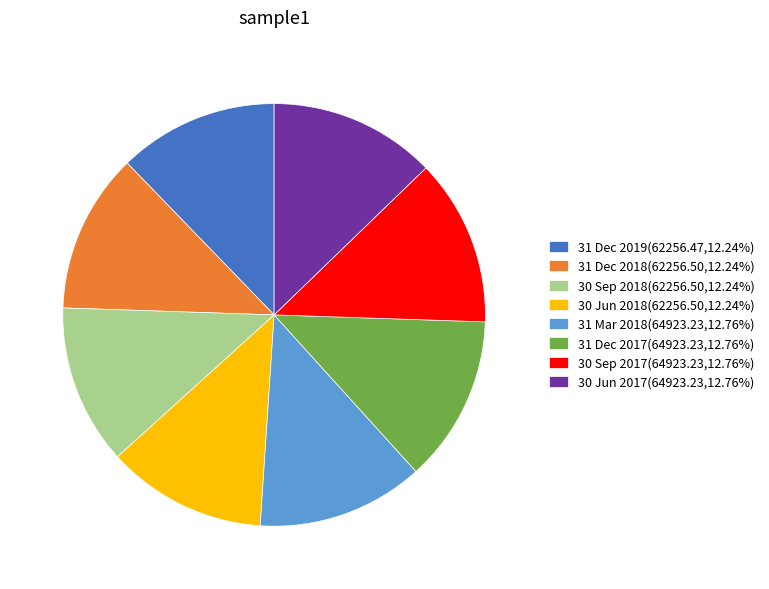

What is the ratio of the value at 30 Jun 2018 to the value at 30 Sep 2018?

1.0